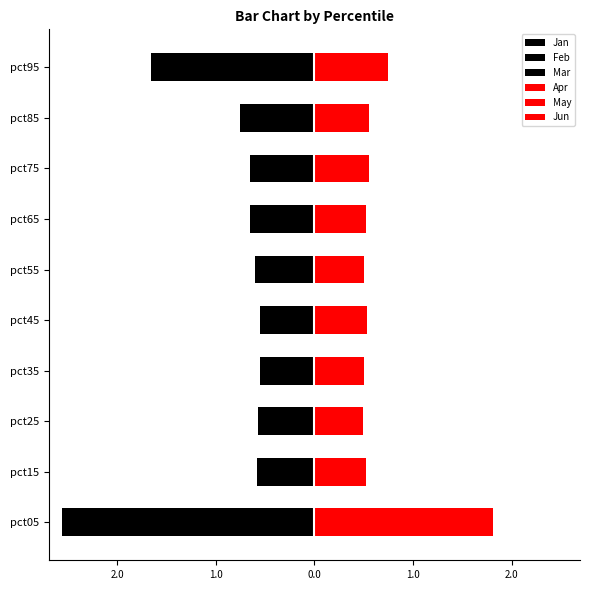

Which series has the widest spread of values?

Feb